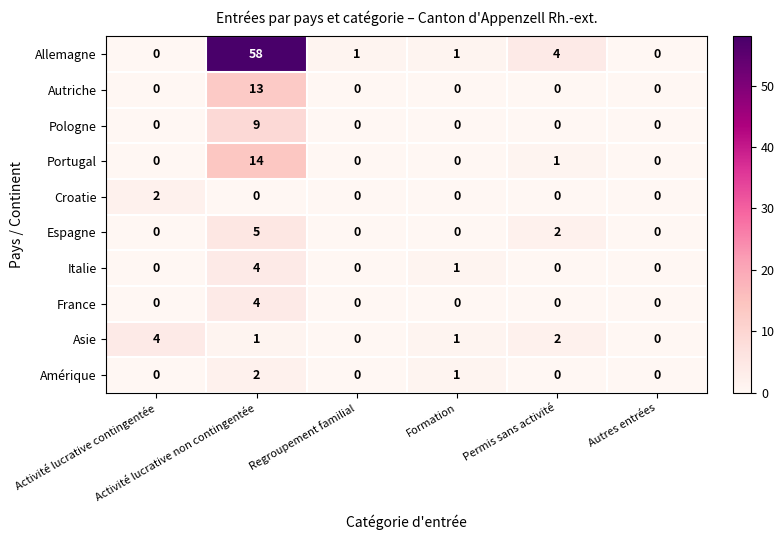

What is the difference between the maximum and minimum values in the Allemagne series?

58